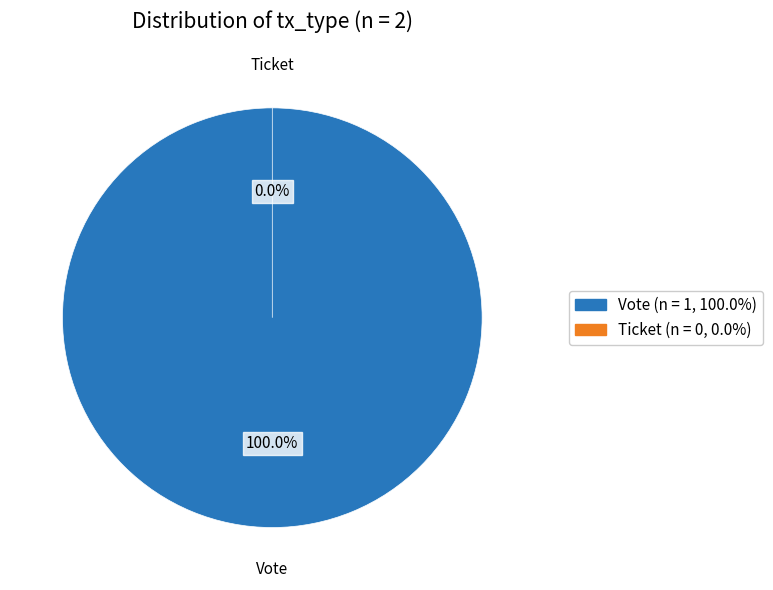

What percentage is NOT represented by Ticket?

100.0%